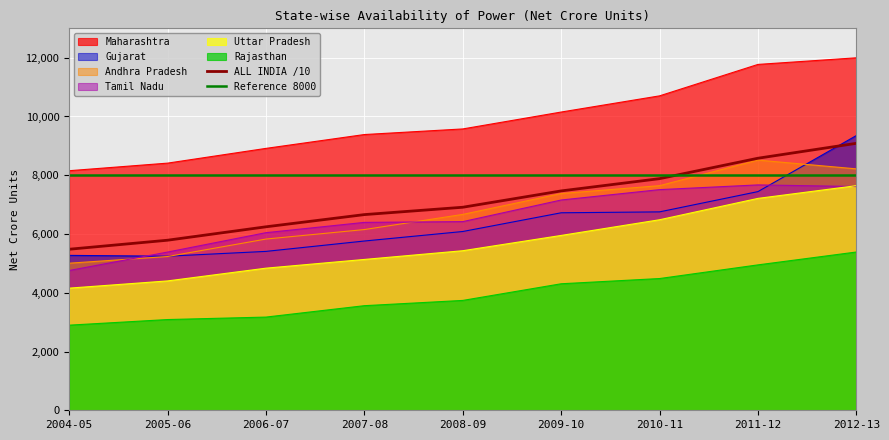

The value of Maharashtra at 2007-08 is 9385. True or false?

True